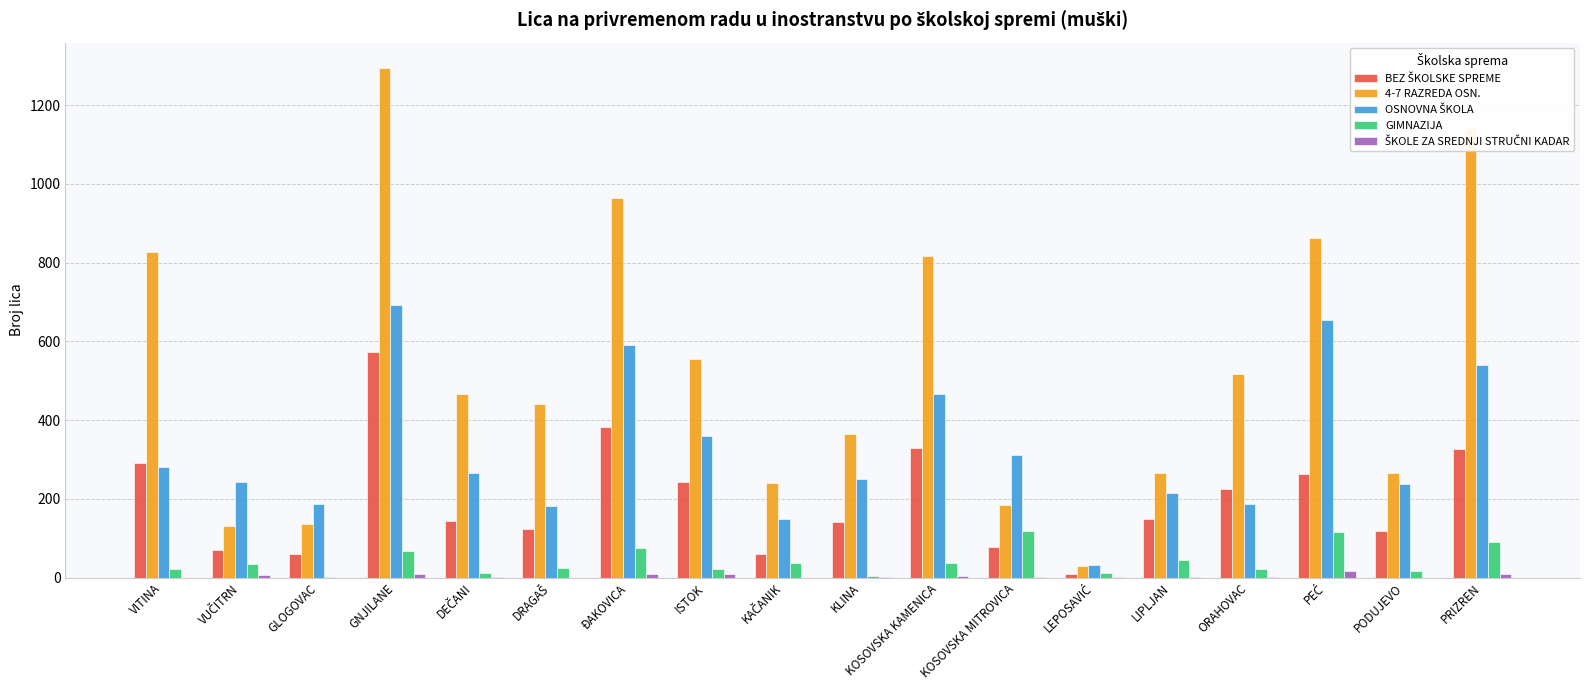

At which category is the sum across all series the highest?

GNJILANE